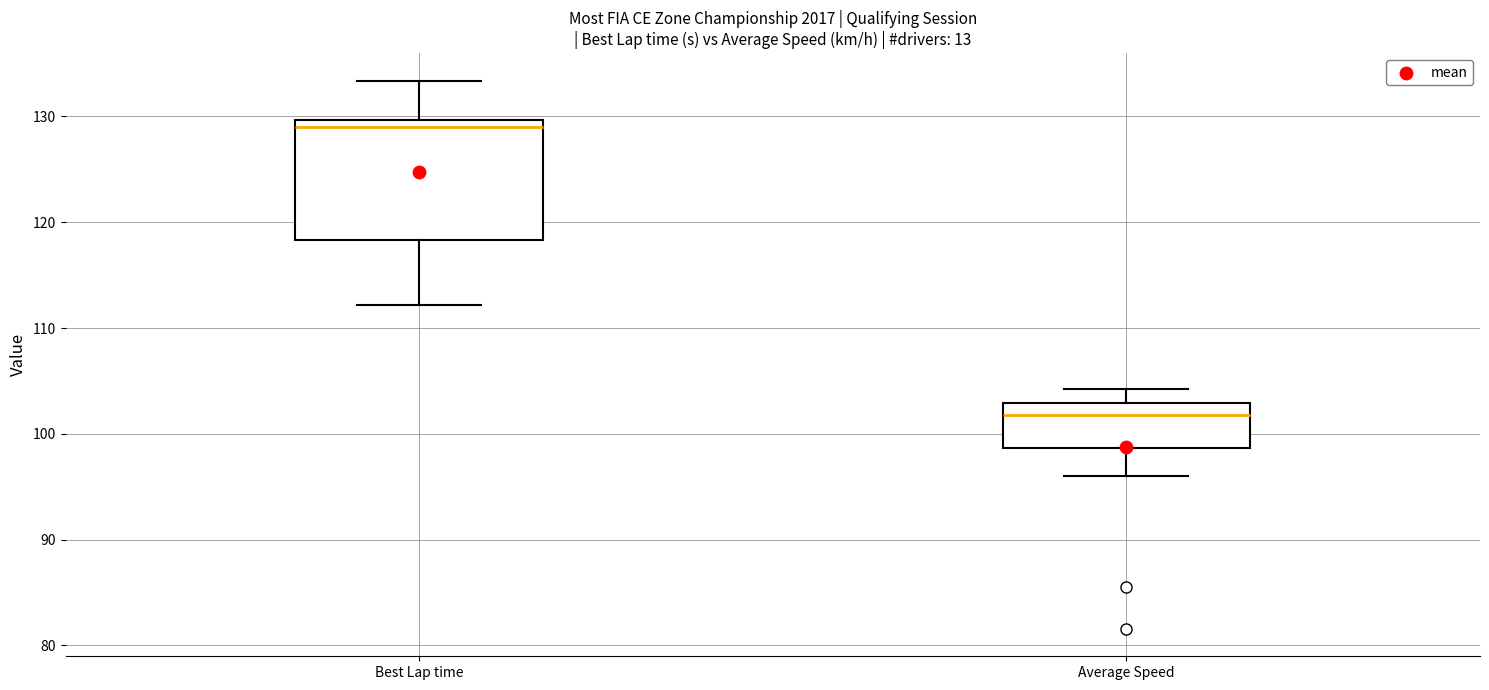

Reading left to right, transcribe this box plot: for each box, give where its median line is, the range the box spans, and where its two whiskers end, as read against the y-axis. The values are not printed on the chart, so give them approximately, as read against the axis.

Best Lap time: median 129, box 118 to 130, whiskers 112 to 133
Average Speed: median 102, box 99 to 103, whiskers 96 to 104